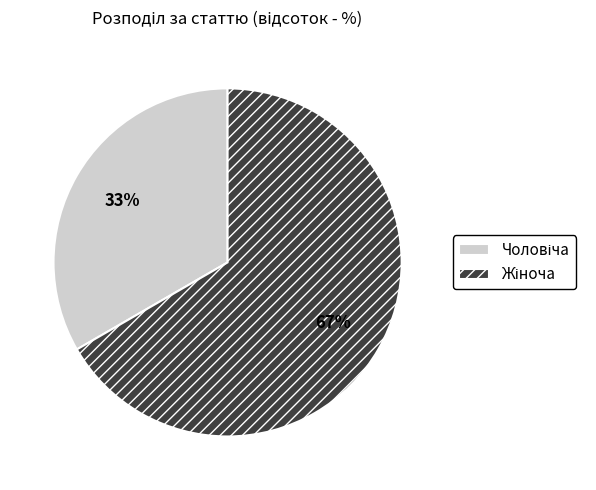

Is there any slice that represents more than half of the pie?

Yes